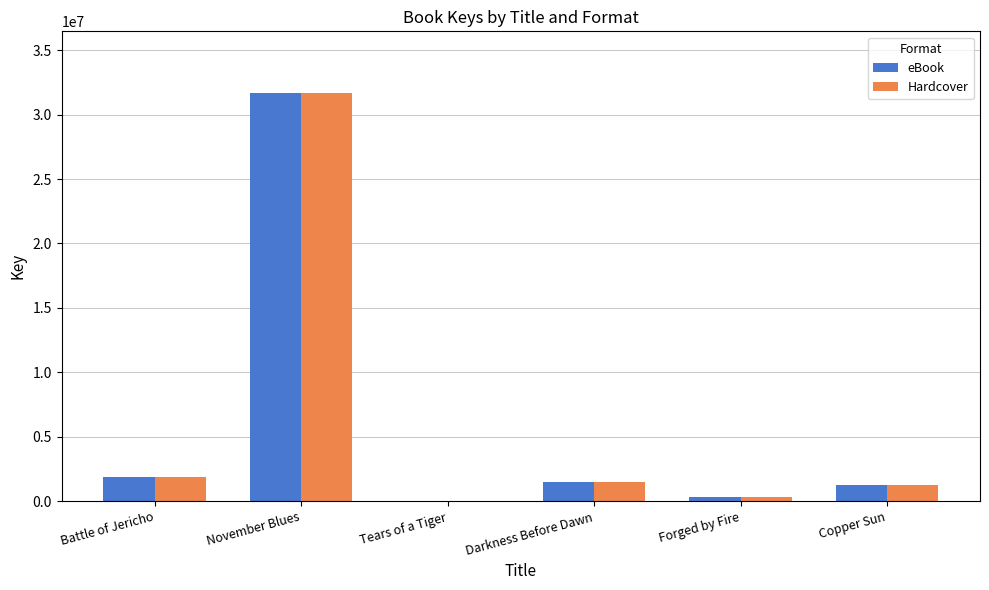

What is the average value of the Hardcover series?

6120997